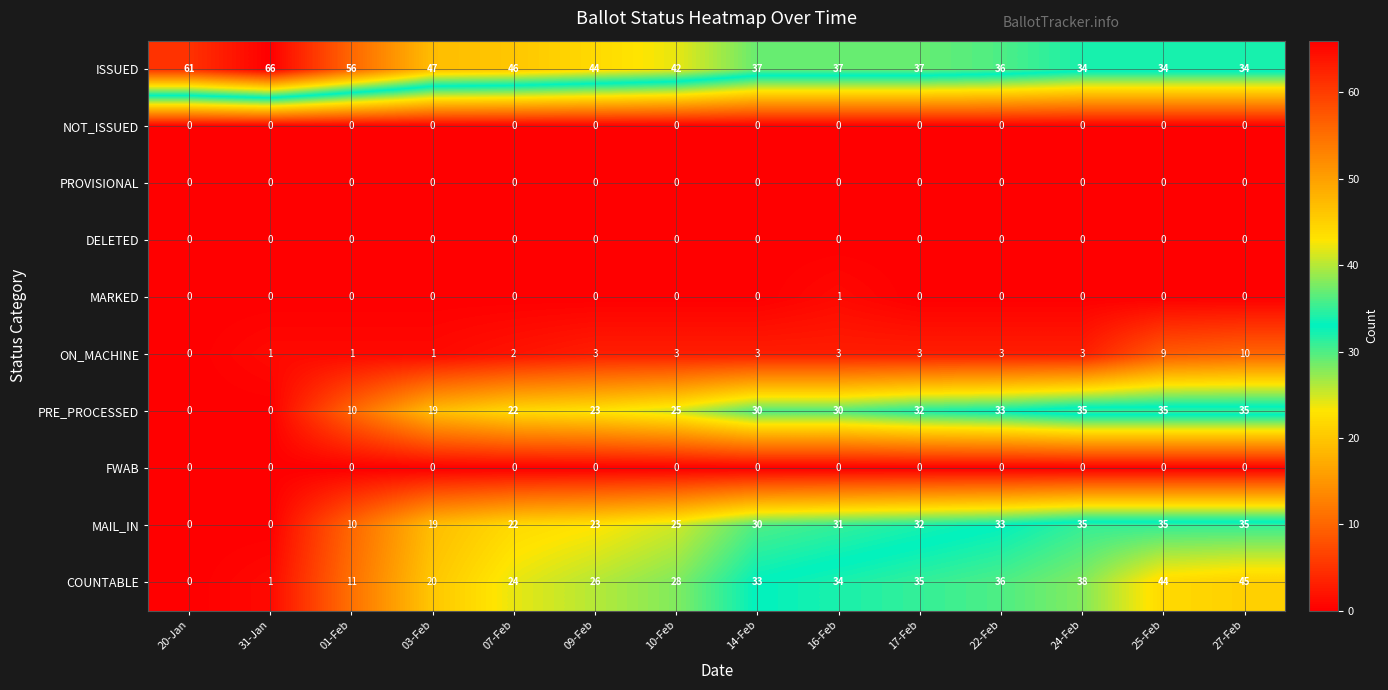

Which series has the largest total across all categories?

ISSUED